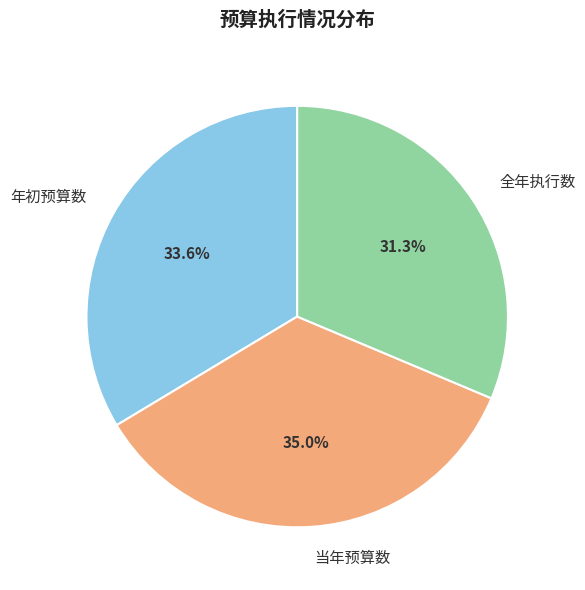

What portion of the pie excludes 年初预算数?

66.4%